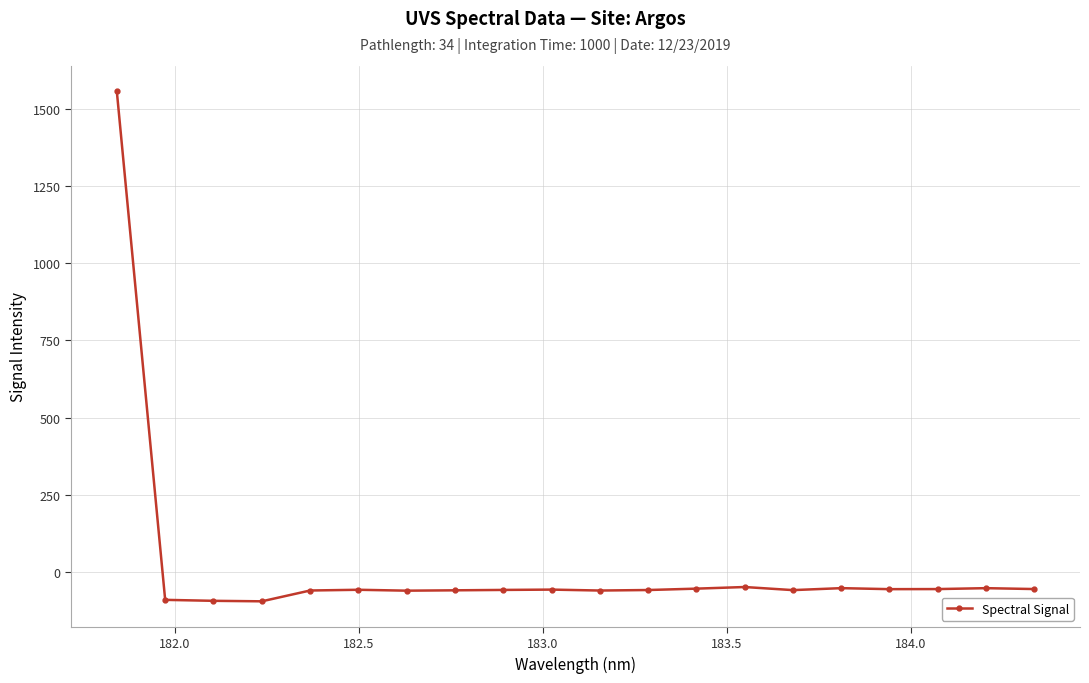

Does the chart have visible grid lines?

Yes